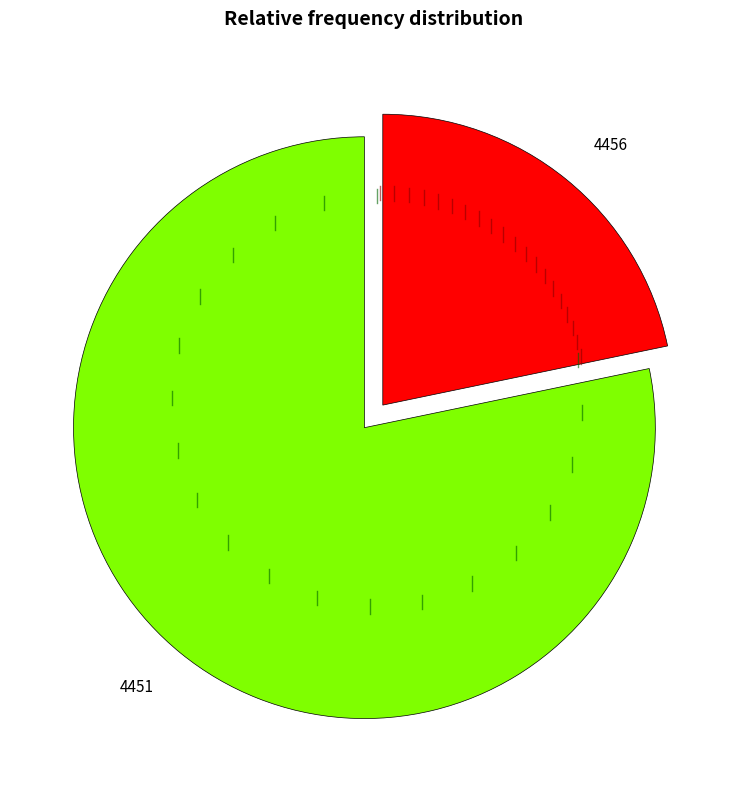

Which slice is the smallest?

4456